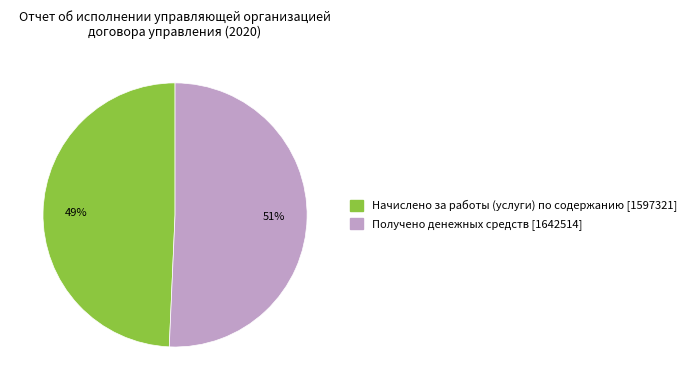

Does any single category account for the majority?

Yes